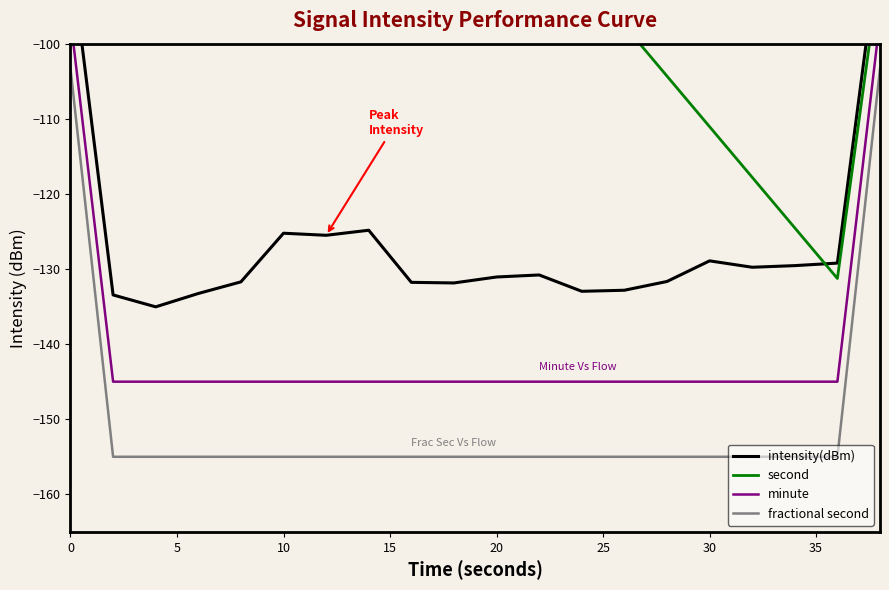

Which series has the largest total across all categories?

second